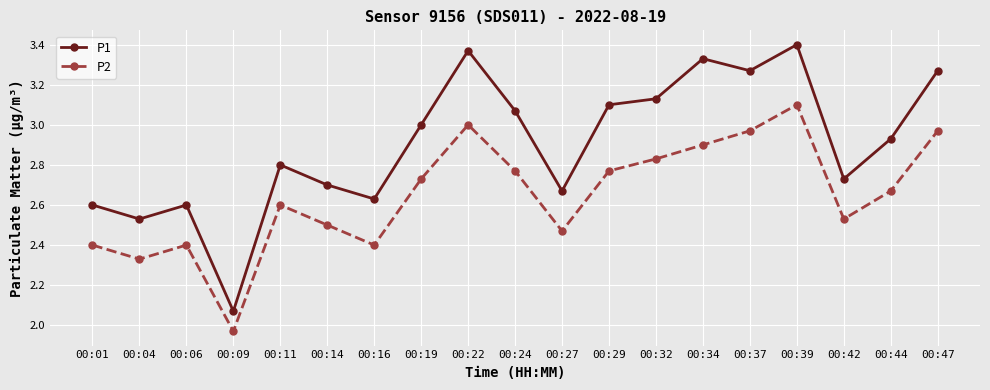

Which label corresponds to the smallest value in the chart?

00:09